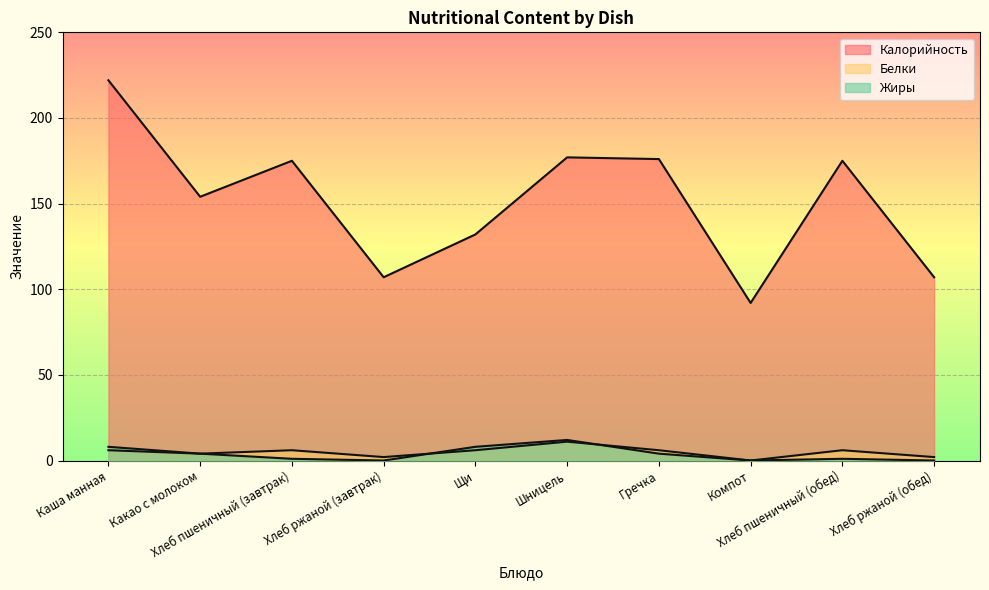

Which series has the largest range (max minus min)?

Калорийность